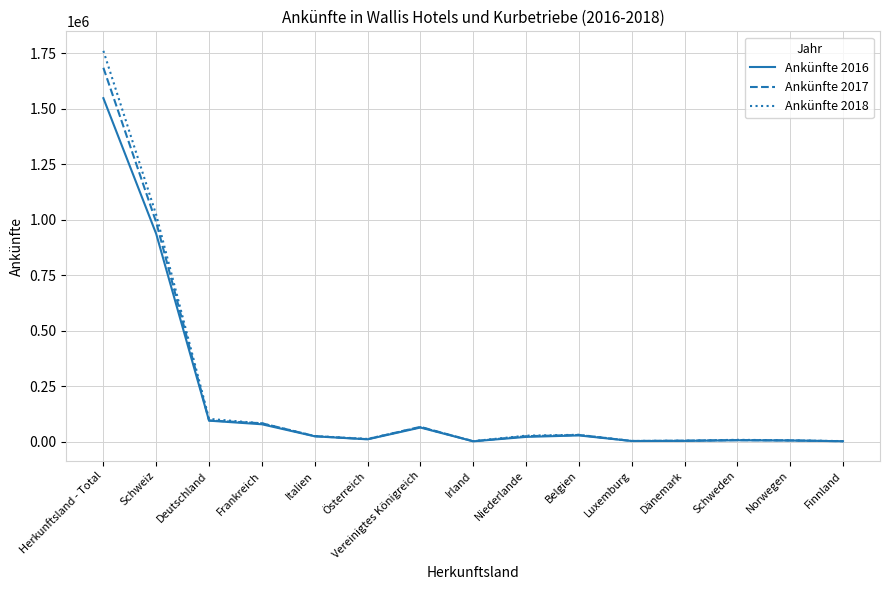

Is the value of Ankünfte 2018 at Luxemburg greater than the value of Ankünfte 2016 at Vereinigtes Königreich?

No